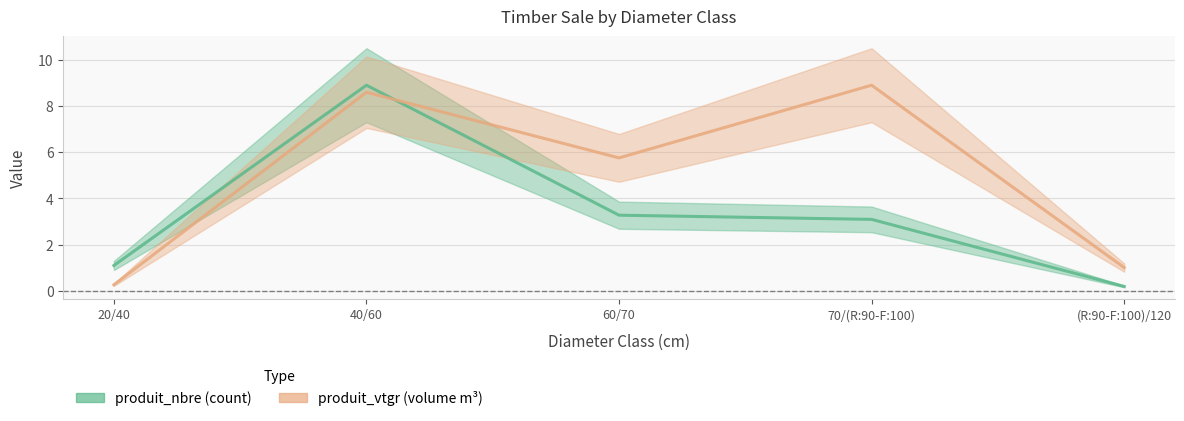

What value does the produit_vtgr series have at 60/70?

5.8